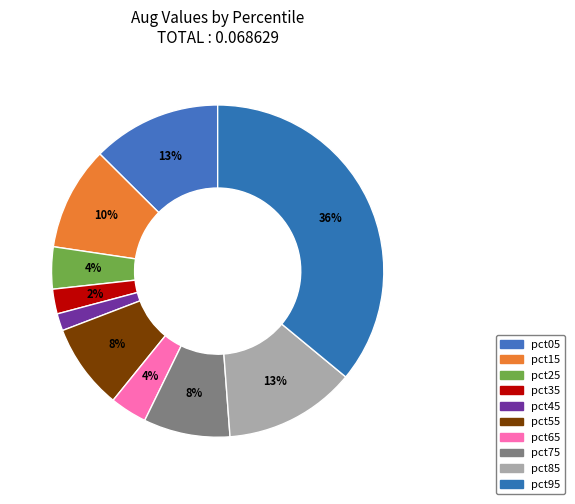

Is pct15 the majority of the pie?

No